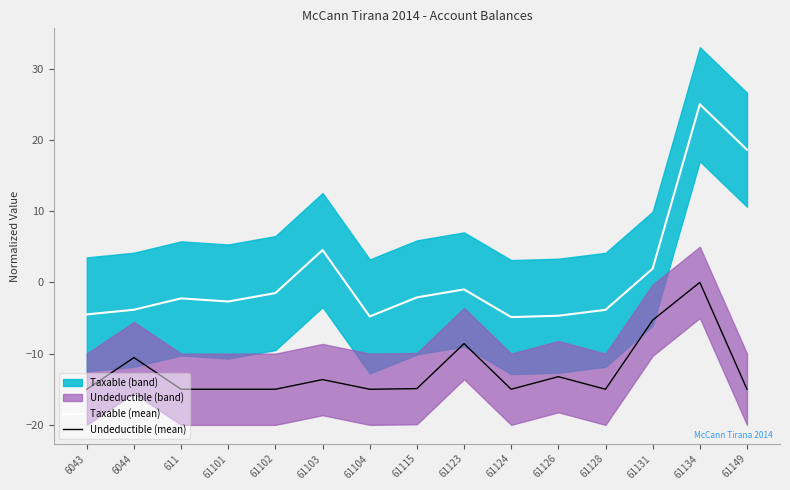

Is it true that Taxable (mean) equals -4.8 at 61104?

True